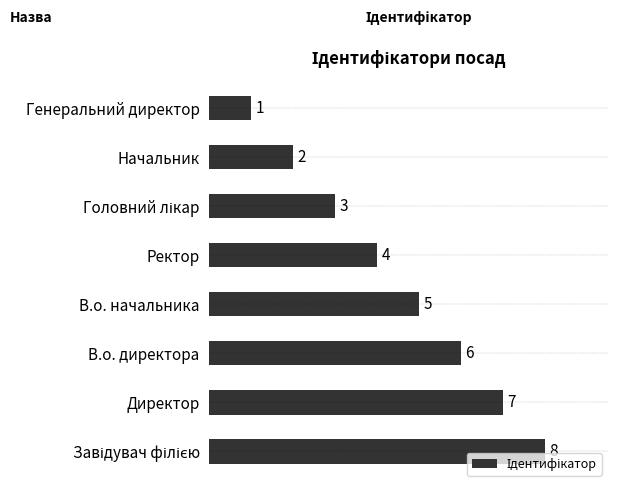

What is the difference between the second highest and minimum values?

6